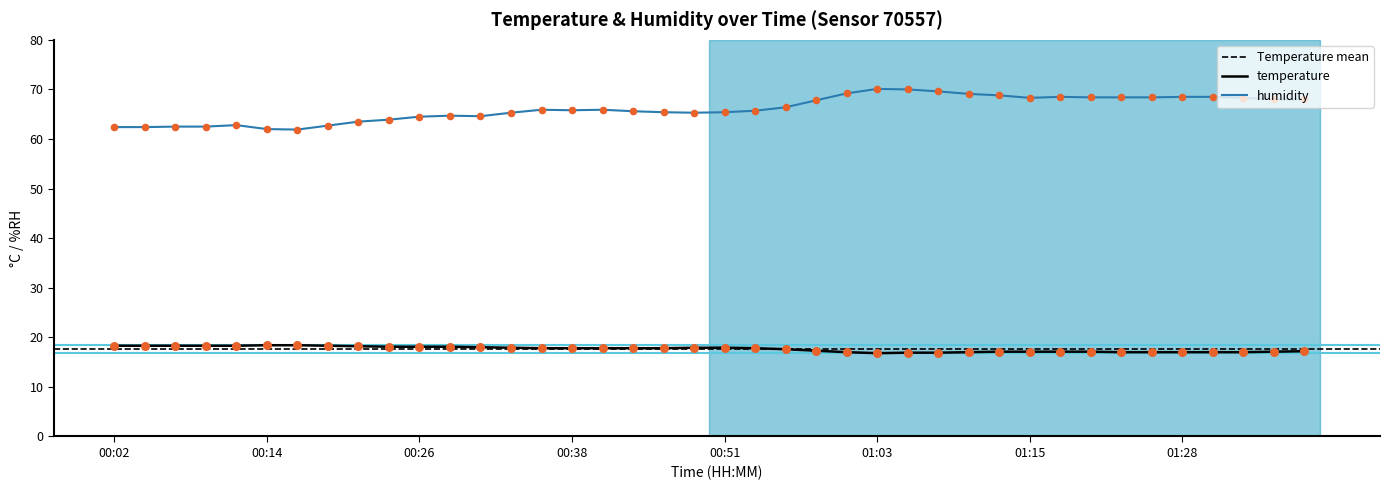

Is the value of humidity at 01:06 greater than the value of temperature at 00:29?

Yes